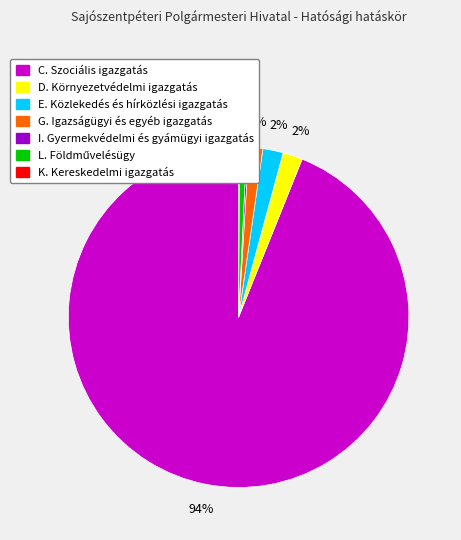

Does any single category account for the majority?

Yes